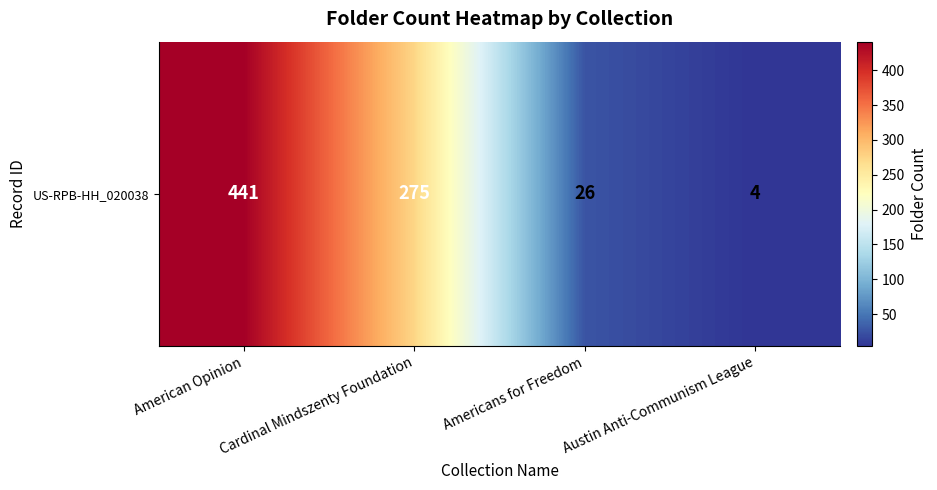

Is it true that the value at American Opinion is 441?

True